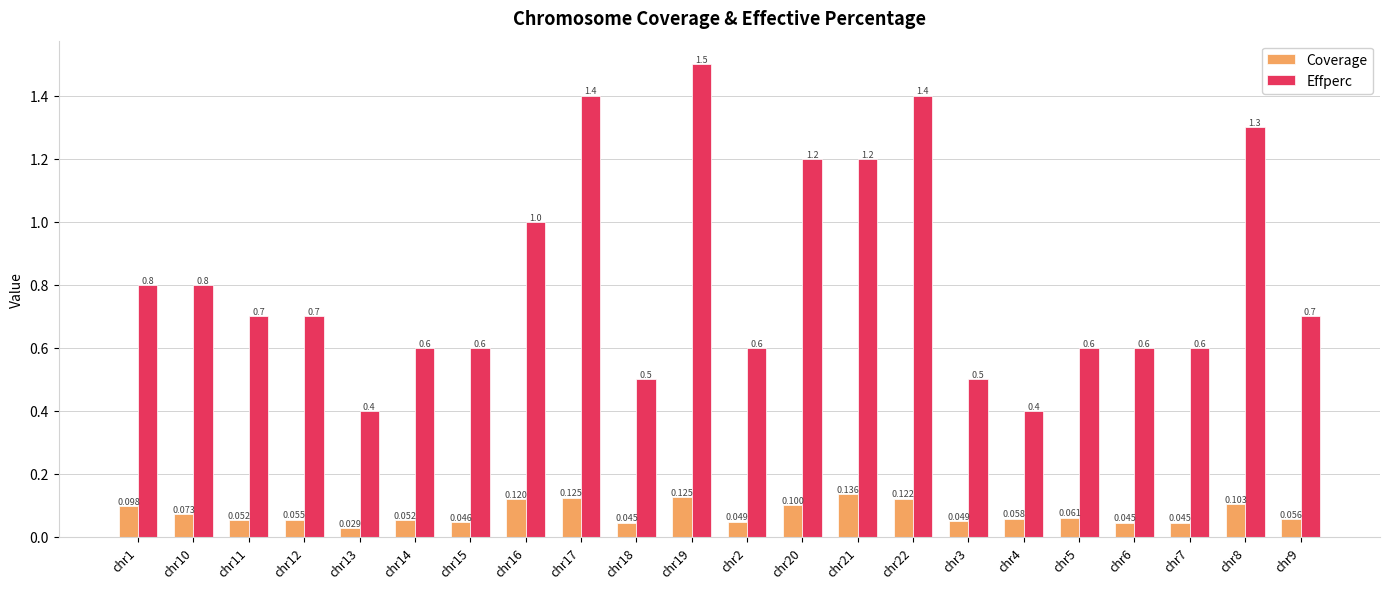

At which label does Effperc reach its peak?

chr19